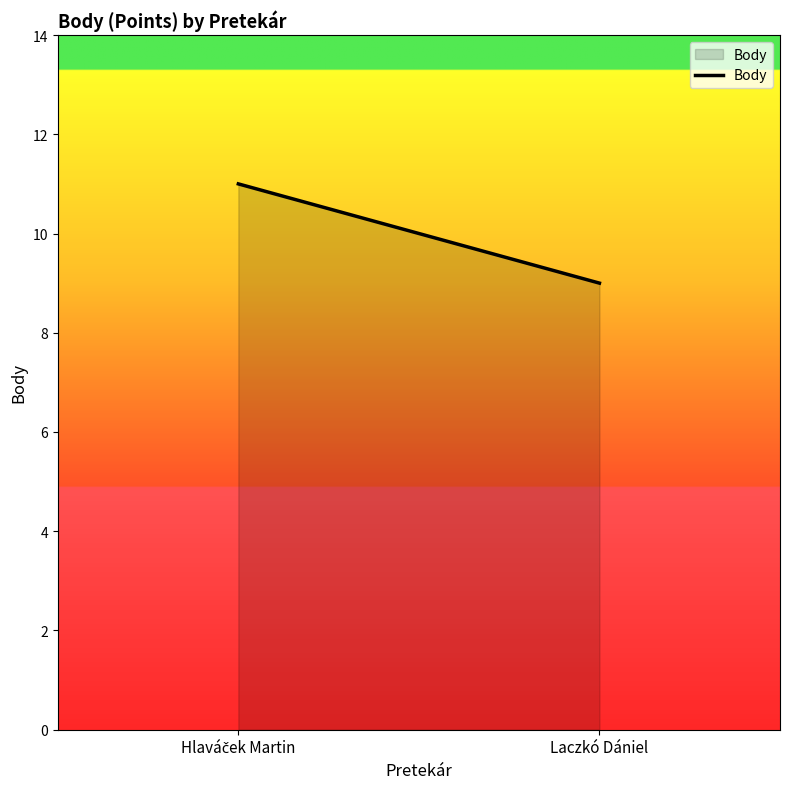

Which label corresponds to the smallest value in the chart?

Laczkó Dániel